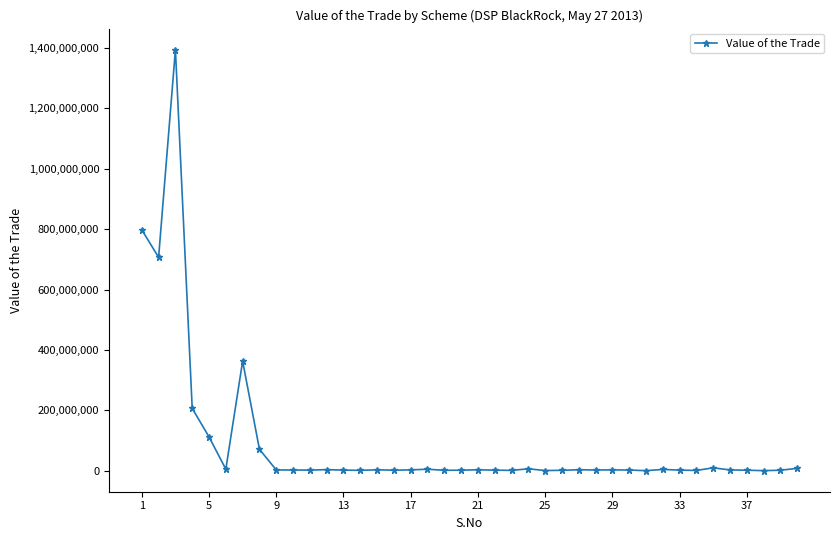

What is the maximum value shown in the chart?

1394723348.0